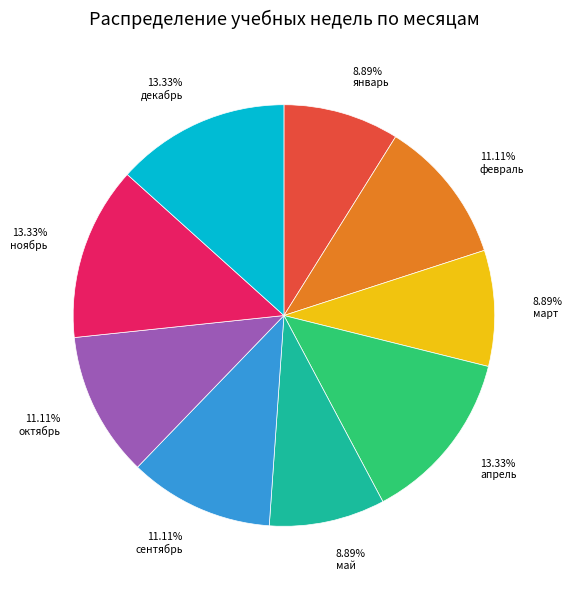

Is there any slice that represents more than half of the pie?

No